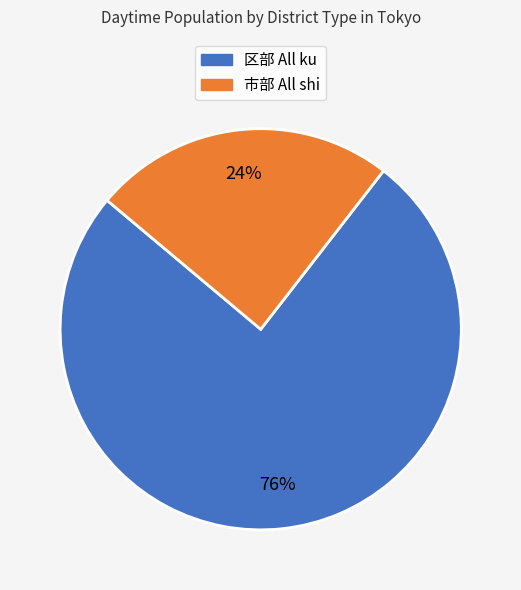

To the nearest percent, what percentage of the pie is 市部 All shi?

24%